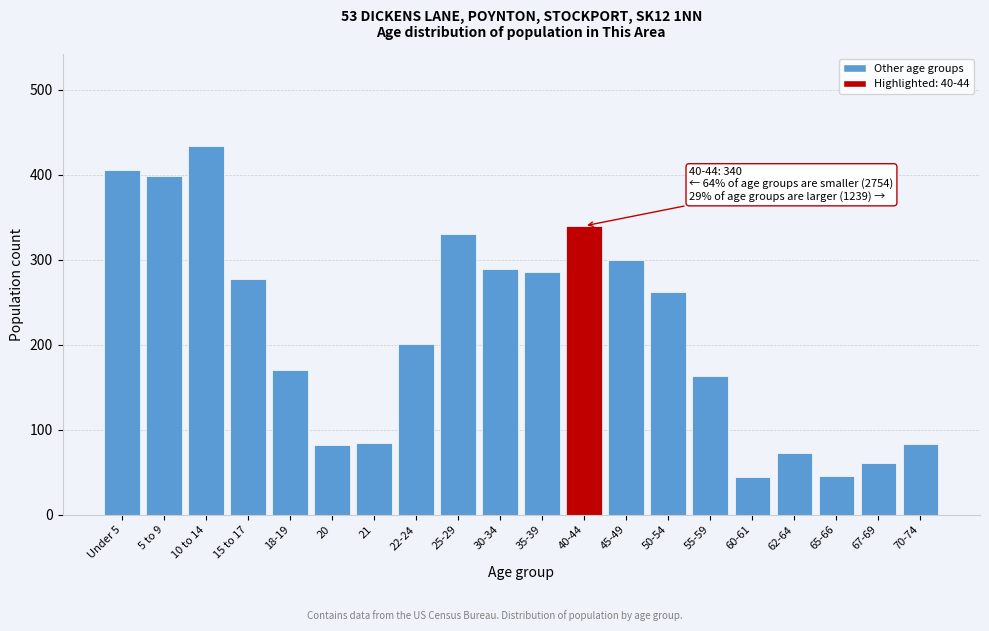

What is the sum of all values?

4333